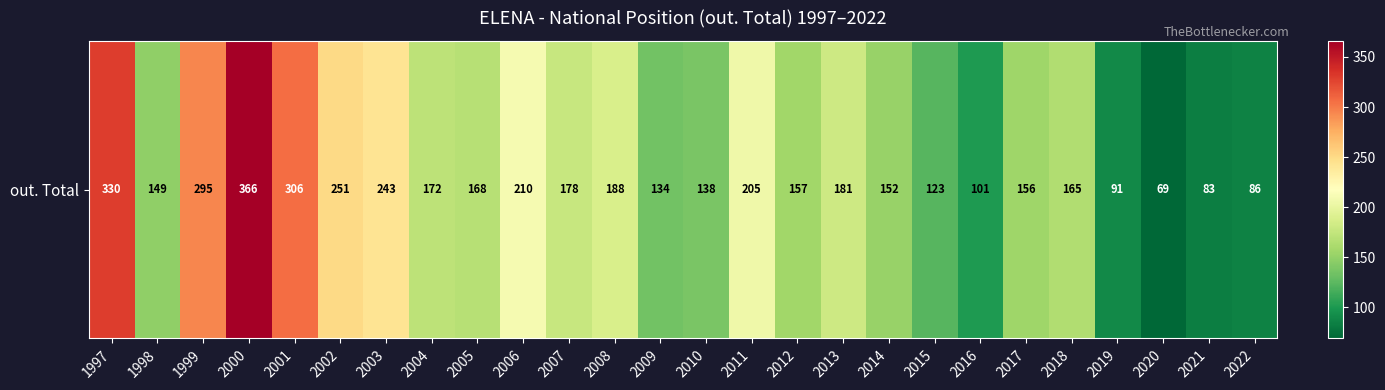

Rank the categories by value from lowest to highest.

2020, 2021, 2022, 2019, 2016, 2015, 2009, 2010, 1998, 2014, 2017, 2012, 2018, 2005, 2004, 2007, 2013, 2008, 2011, 2006, 2003, 2002, 1999, 2001, 1997, 2000